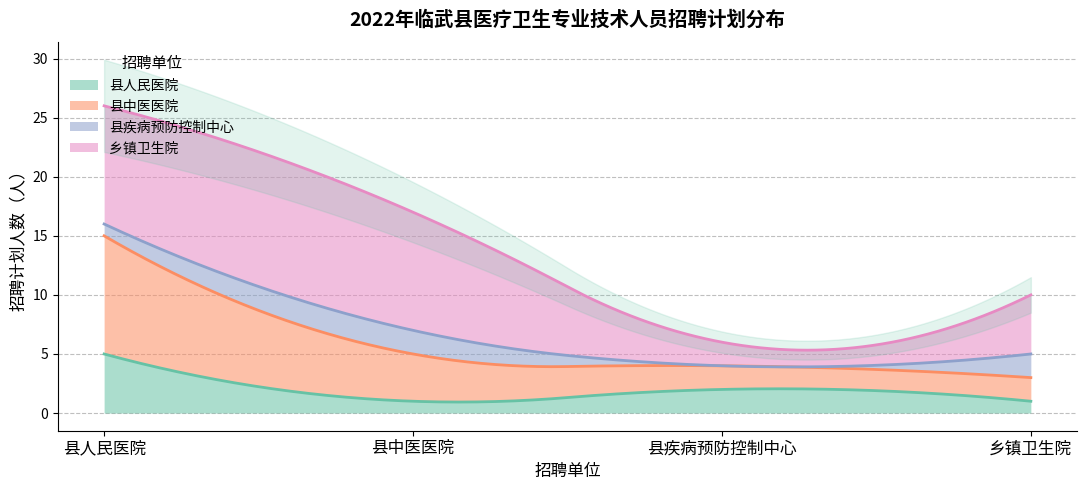

The value of 县人民医院 at 县疾病预防控制中心 is 2. True or false?

True